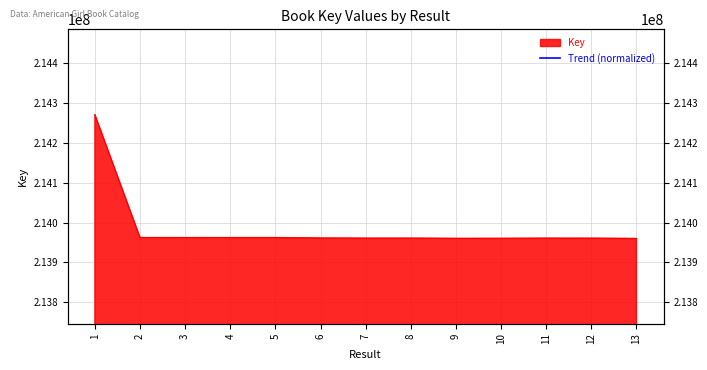

How many categories are shown in the chart?

13